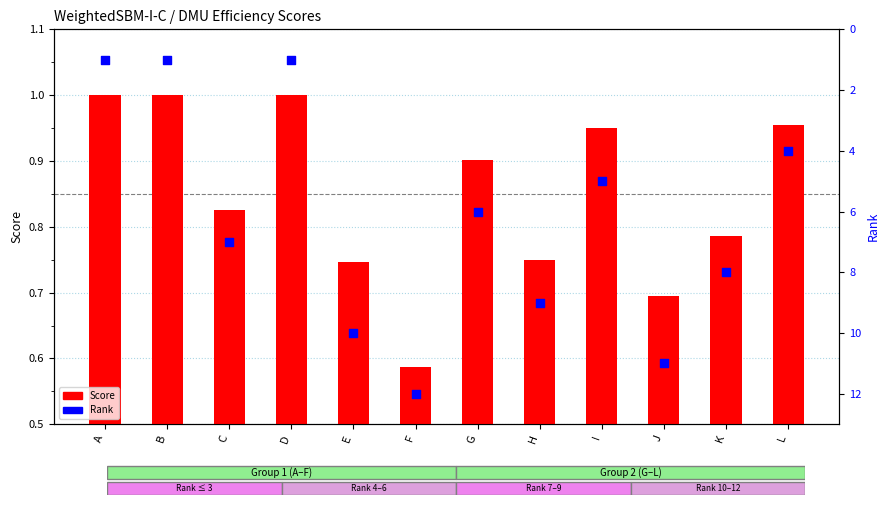

Which series has the largest total across all categories?

Rank